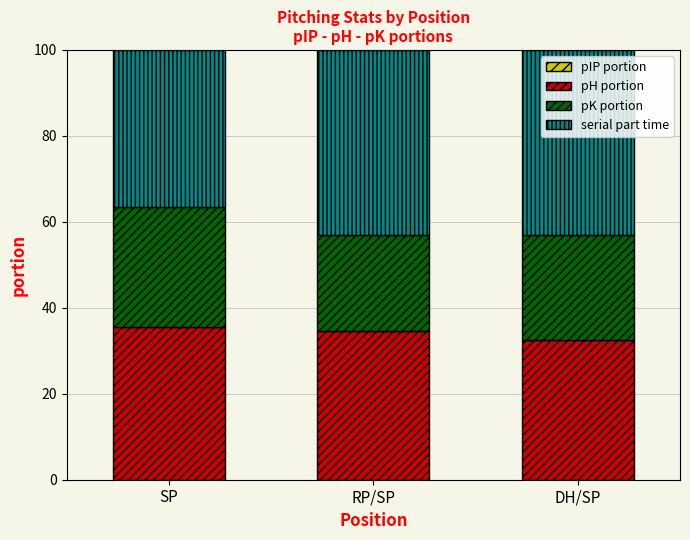

Which category has the highest value in the pIP portion series?

SP